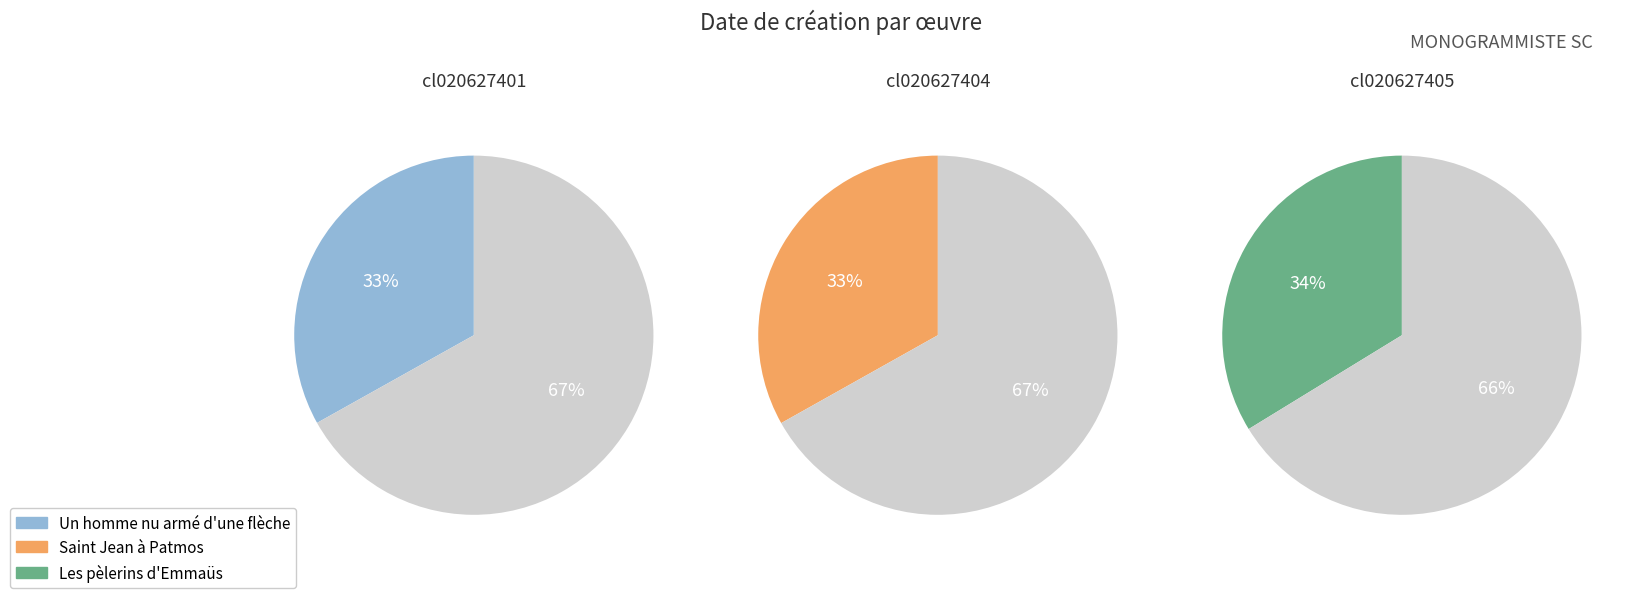

The Saint Jean à Patmos slice represents 33% of the pie. True or false?

True